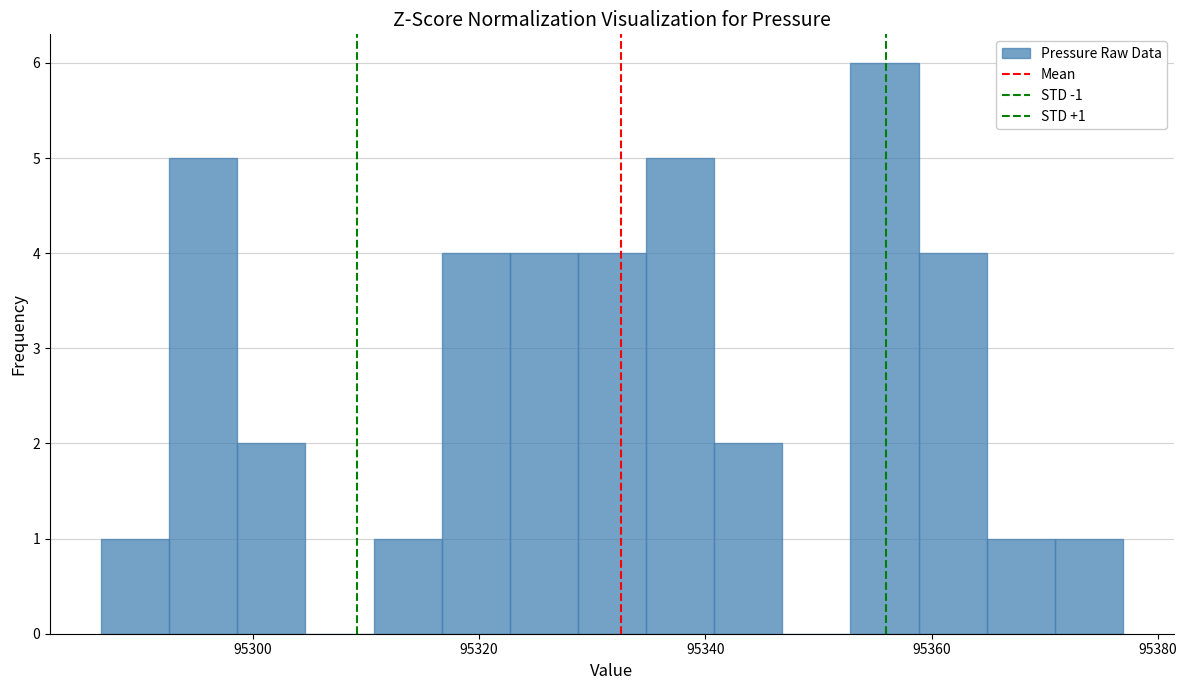

Read against the x-axis, roughly where is the centre of the tallest bar?

95356